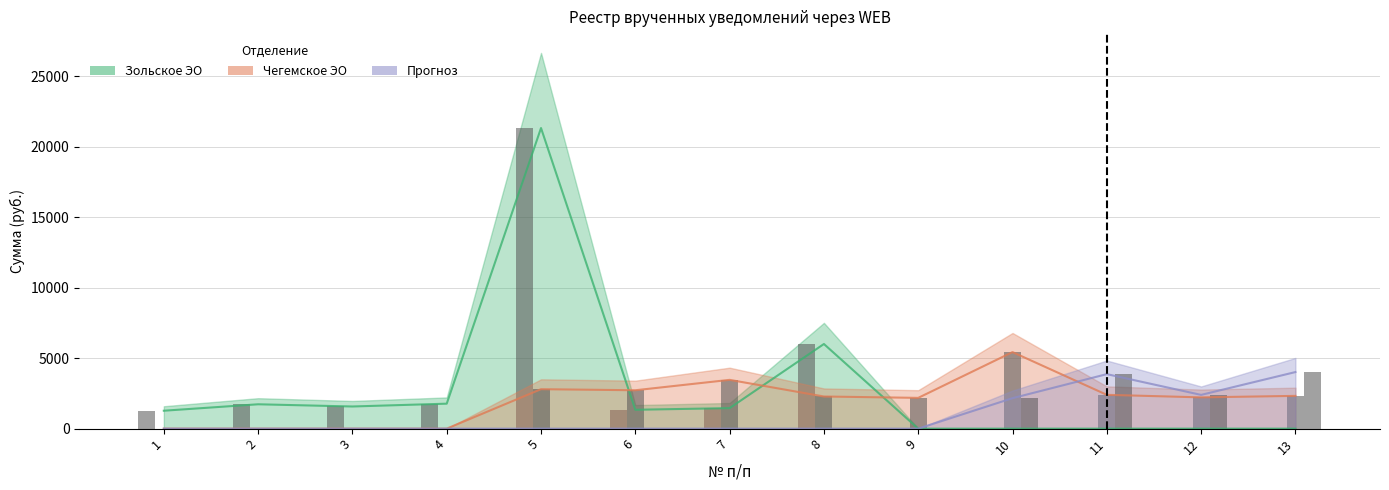

At which category is the sum across all series the highest?

5